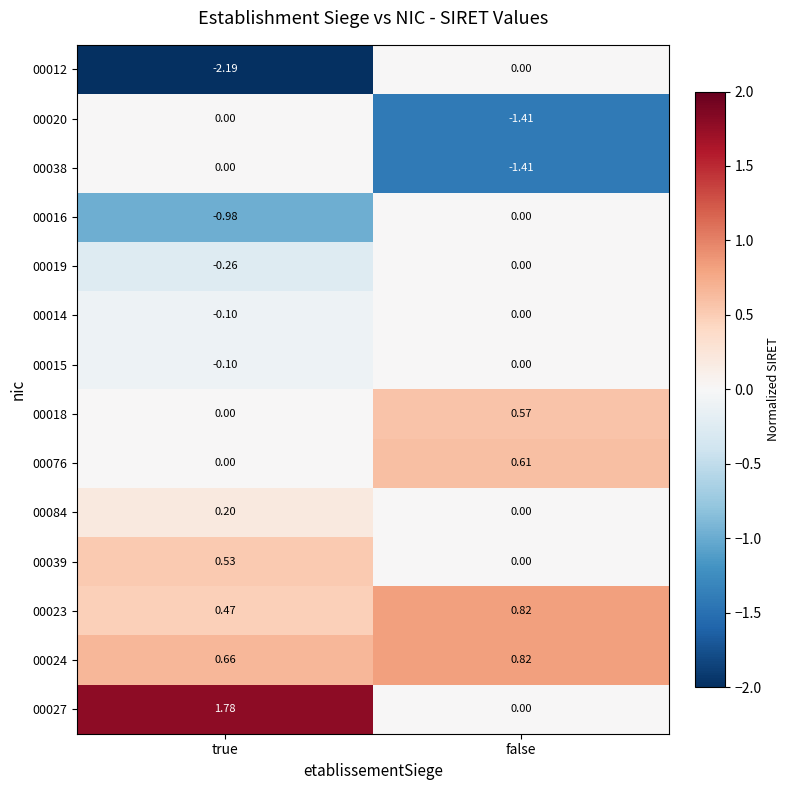

Where is 00024 nearest to the value 0?

true